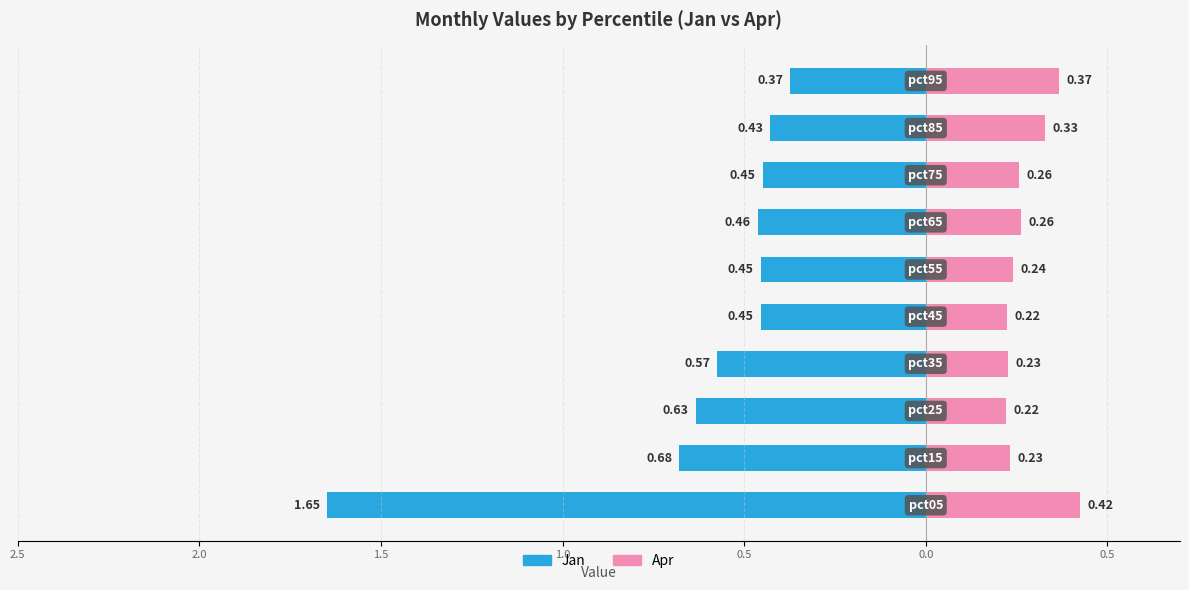

At how many categories does at least one series exceed 0?

10